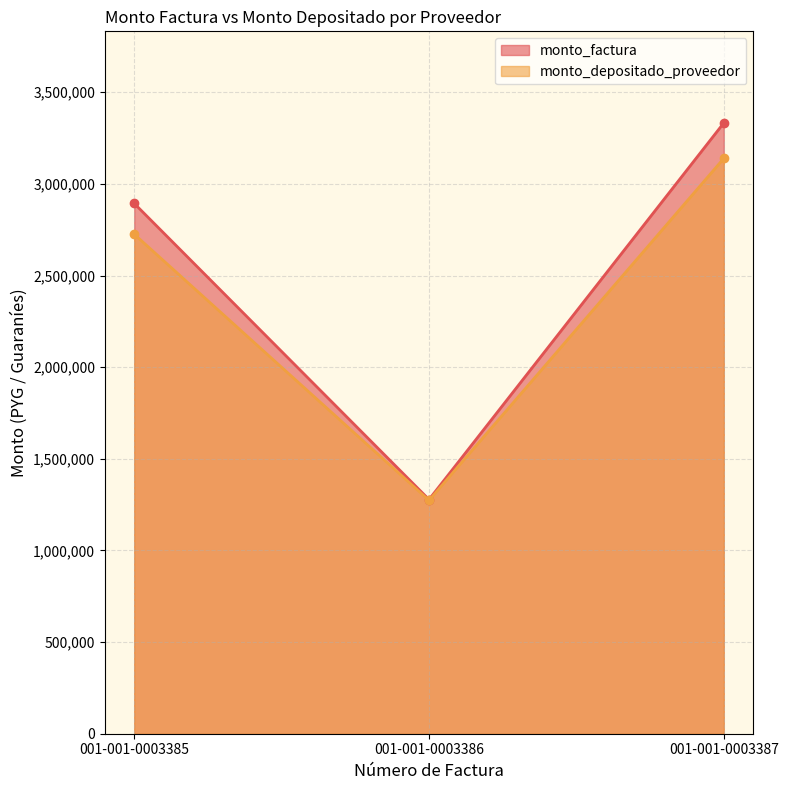

What is the average value of the monto_factura series?

2501200